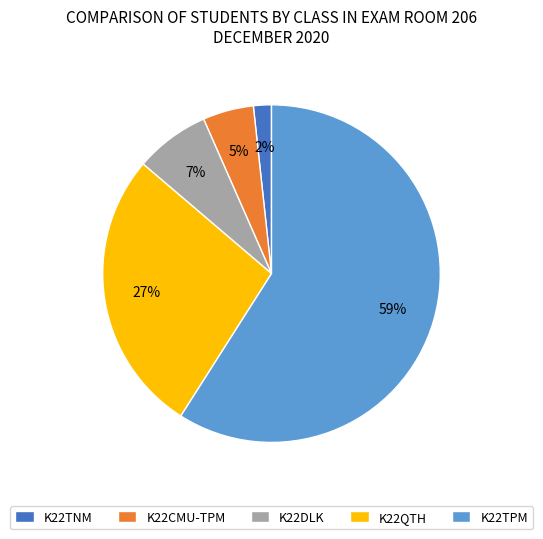

Do K22DLK and K22QTH together represent more than half of the pie?

No